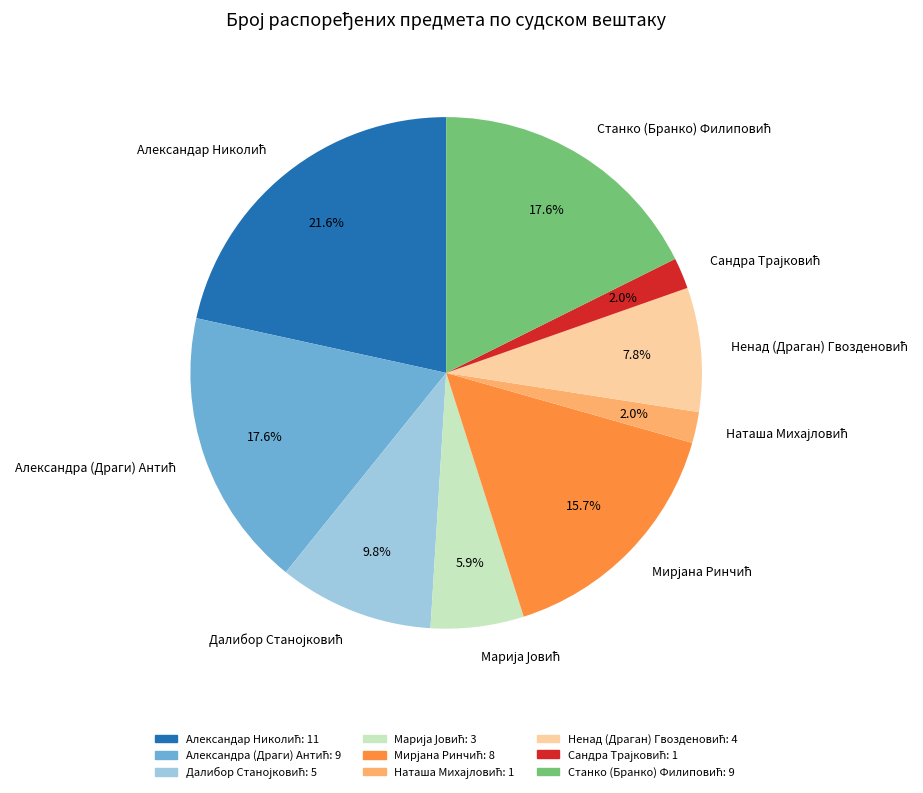

Does any single category account for the majority?

No